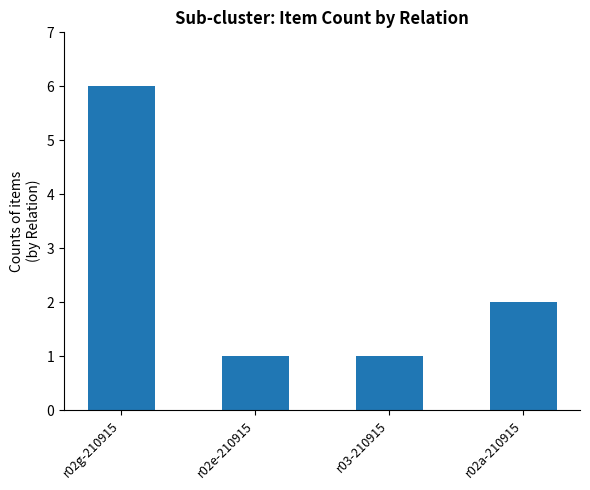

The chart shows a value of 0 at r02e-210915. True or false?

False